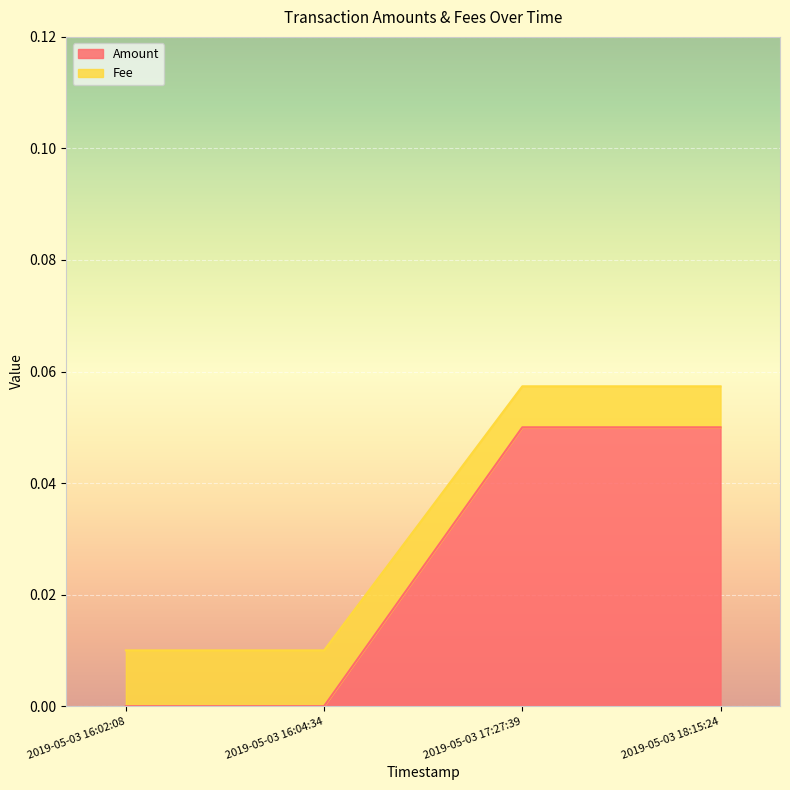

What are all the series names shown in the legend?

Amount, Fee